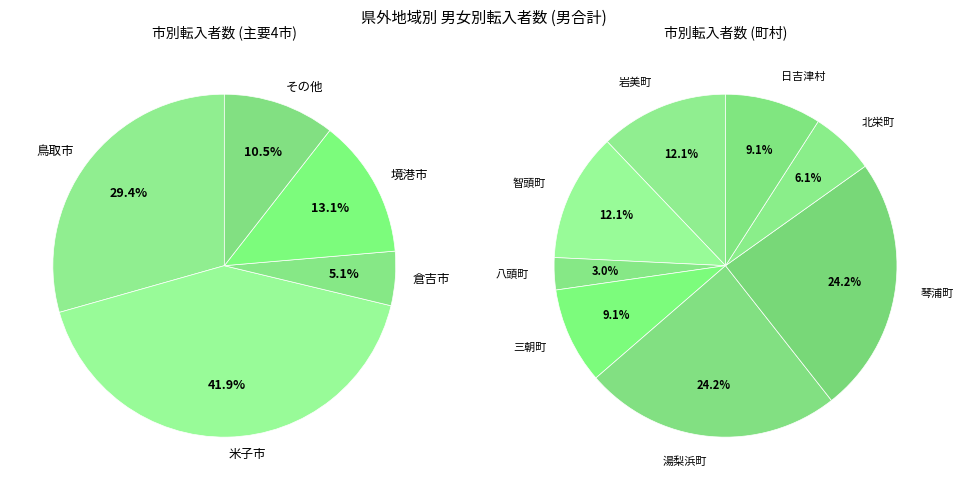

Does 倉吉市 represent more than half of the total?

No